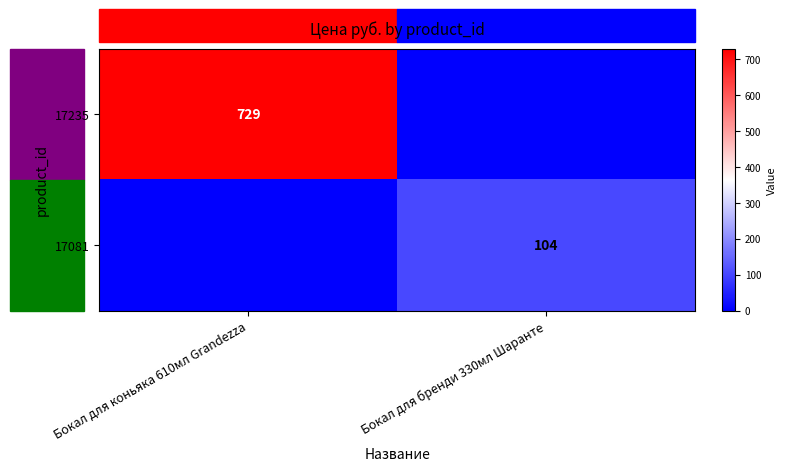

At how many categories does at least one series exceed 287?

1